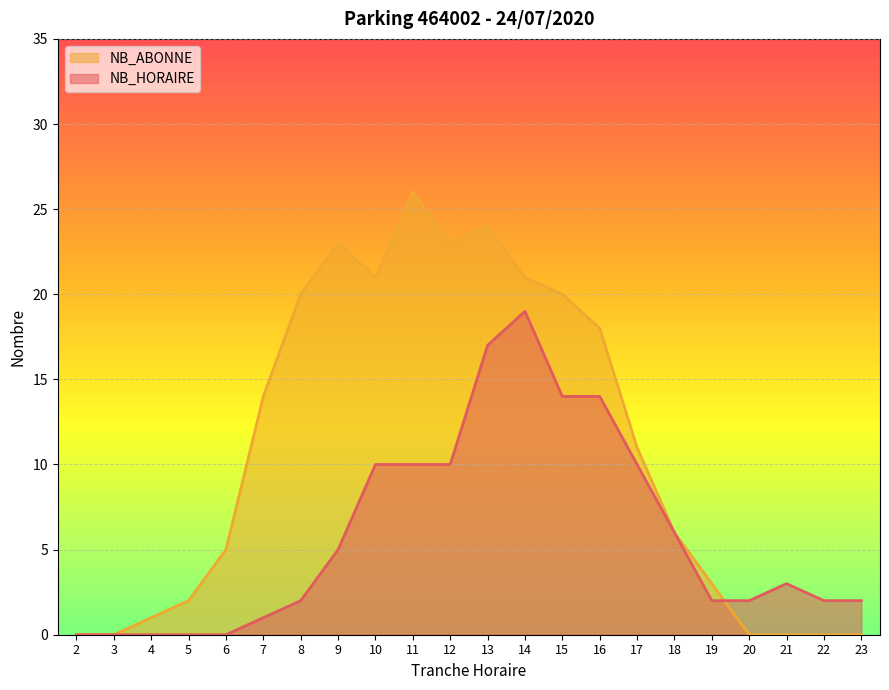

What is the difference between the maximum and second lowest values in the NB_HORAIRE series?

19